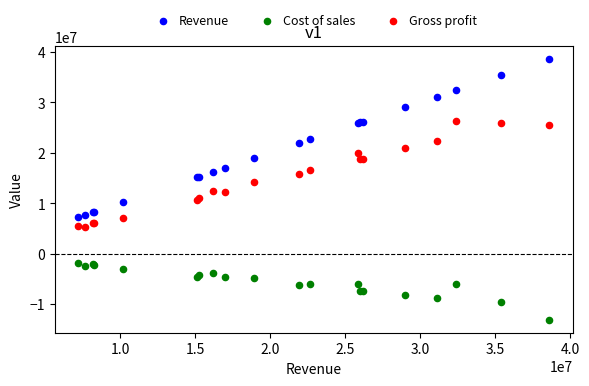

Which series contains the lowest Y value?

Cost of sales